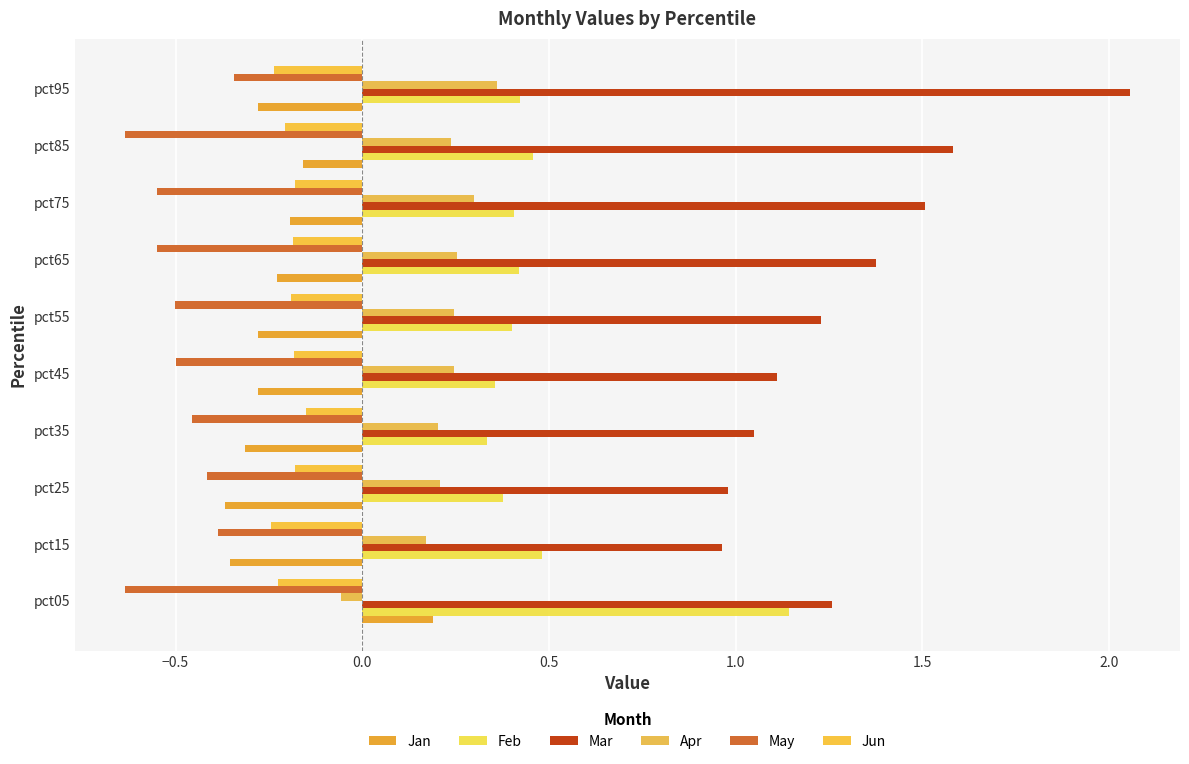

What is the lowest value of the Feb series?

0.3